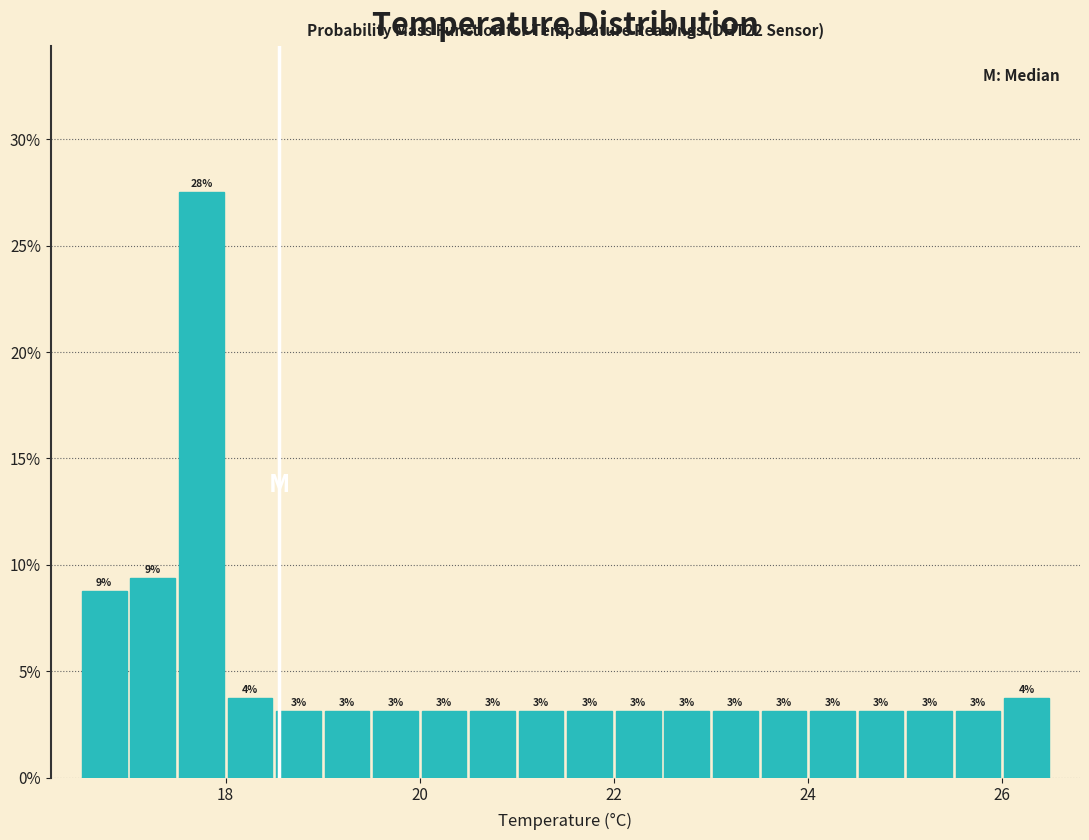

Around what value on the x-axis is the tallest bar? Give the approximate position of its centre, as read against the axis.

17.8